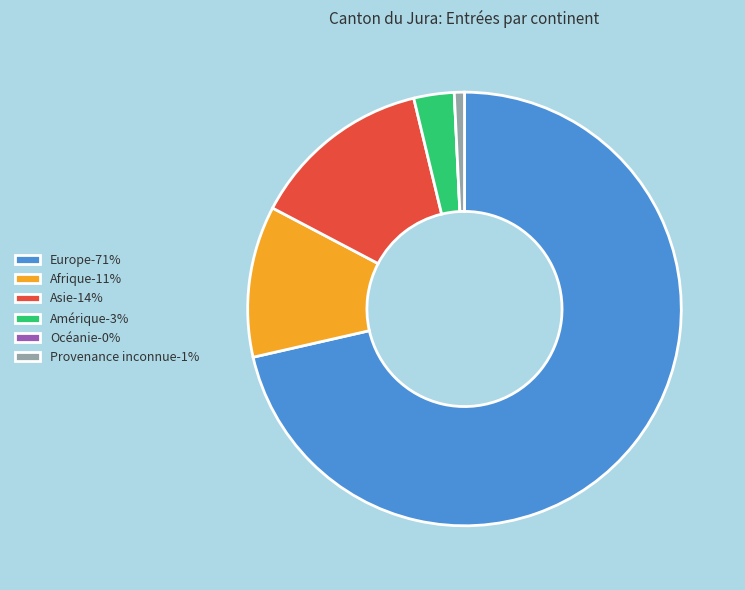

Does Europe-71% represent more than half of the total?

Yes